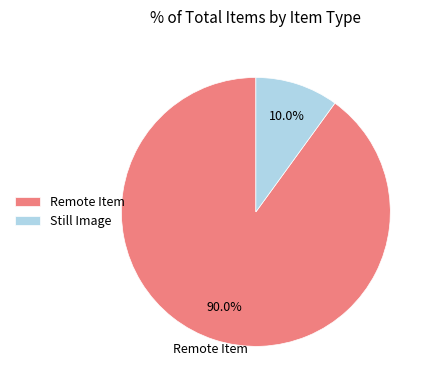

Combined, what portion of the pie is Remote Item and Still Image?

100.0%